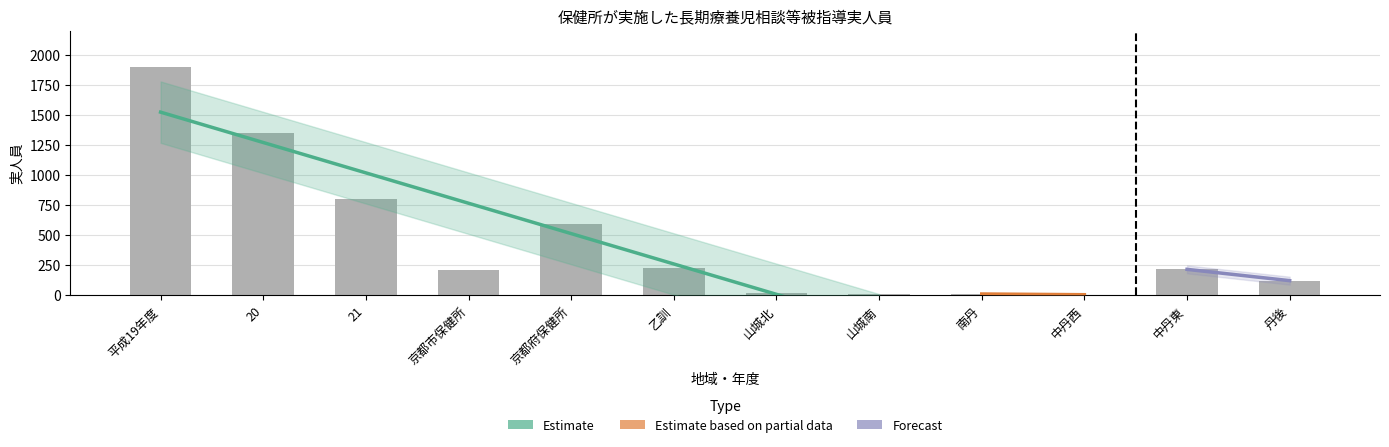

What is the average value?

453